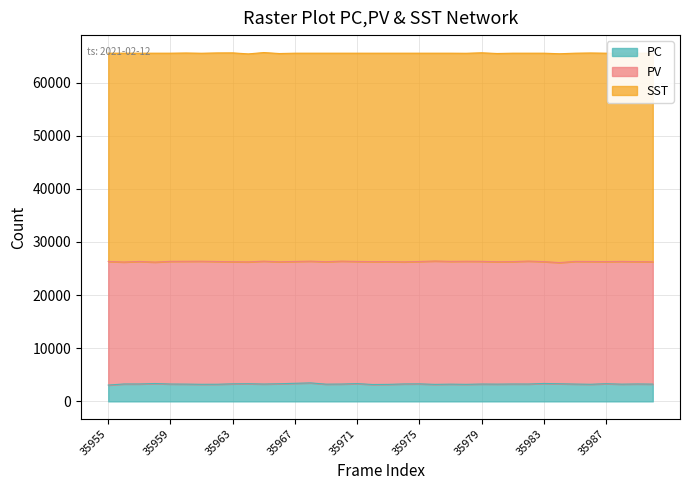

What is the difference between the highest and lowest values at 35959?

35913